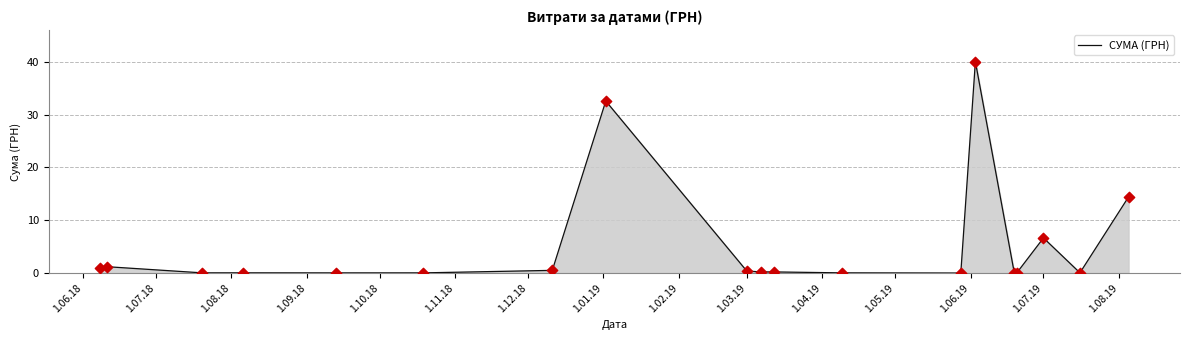

What is the greatest value displayed?

40.0